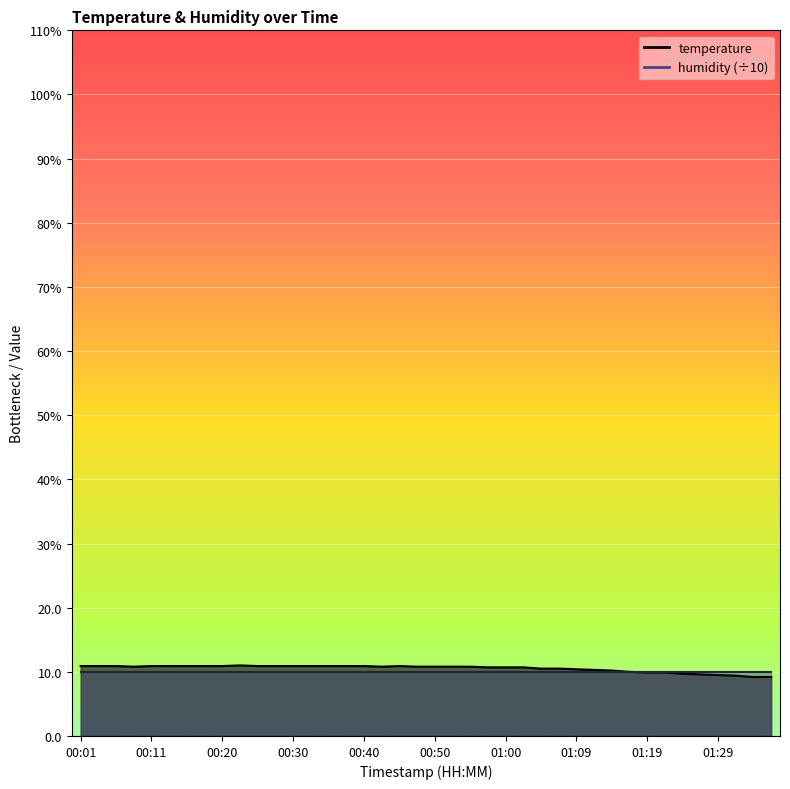

What is the sum of the values at 01:29 and 00:11?

20.4